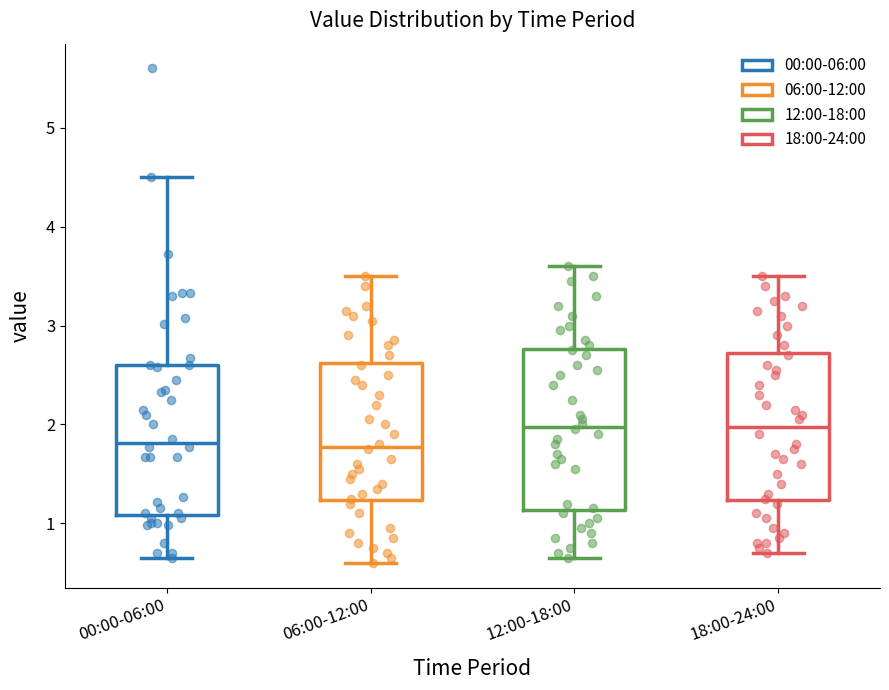

Reading left to right, read every box against the y-axis: the position of its median line, the range the box covers, and the ends of its whiskers. The values are not printed on the chart, so give them approximately, as read against the axis.

00:00-06:00: median 1.8, box 1.1 to 2.6, whiskers 0.7 to 4.5
06:00-12:00: median 1.8, box 1.2 to 2.6, whiskers 0.6 to 3.5
12:00-18:00: median 2.0, box 1.1 to 2.8, whiskers 0.7 to 3.6
18:00-24:00: median 2.0, box 1.2 to 2.7, whiskers 0.7 to 3.5